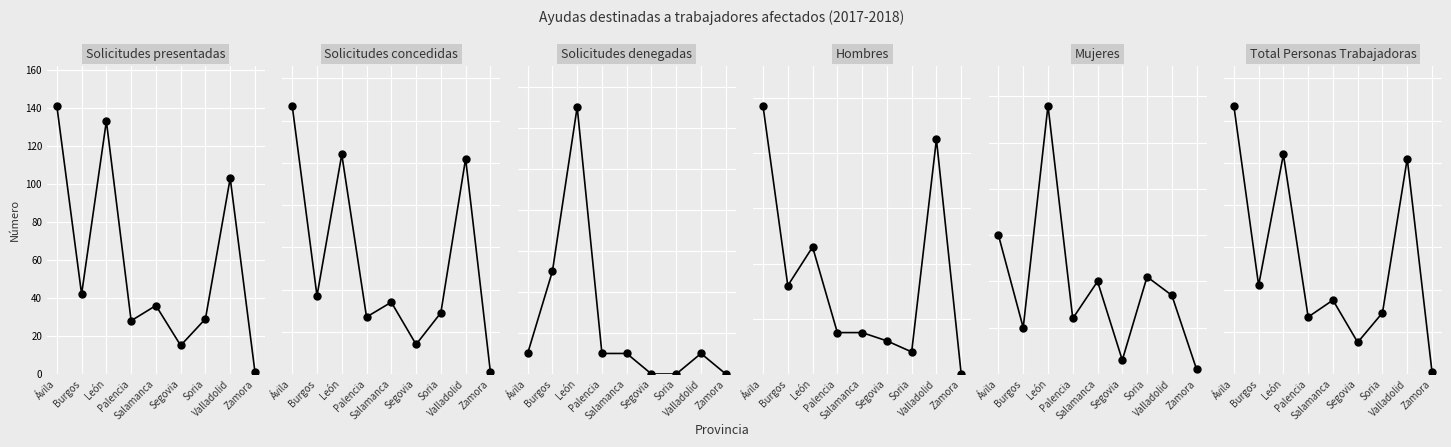

The Solicitudes denegadas series shows 7 at Soria. True or false?

False